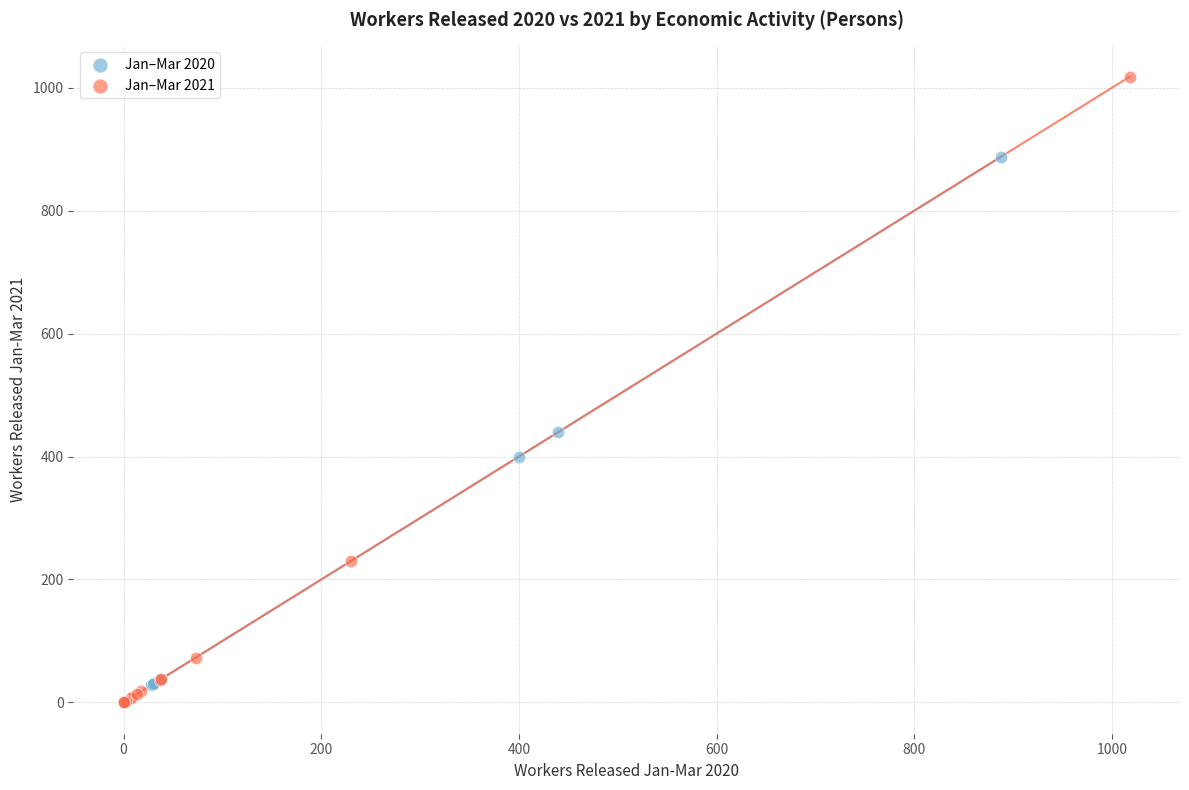

Which series has the widest spread of Y values?

Jan–Mar 2021